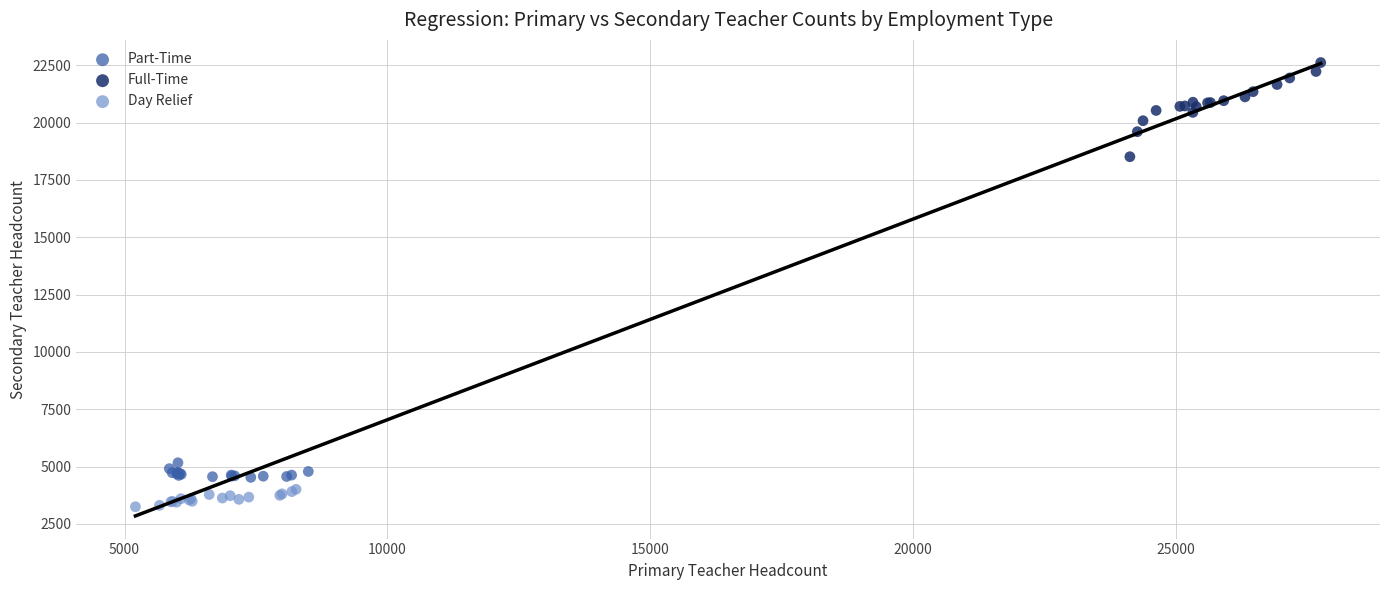

What are all the series names shown in the legend?

Part-Time, Full-Time, Day Relief